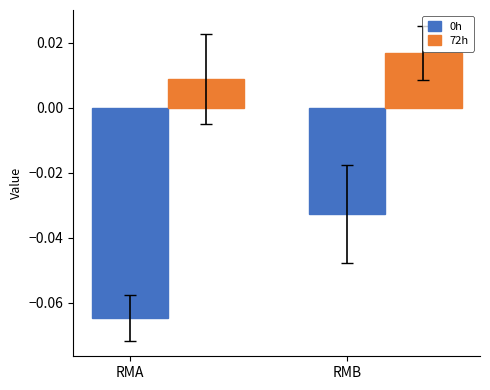

Where is 0h nearest to the value 0?

RMB